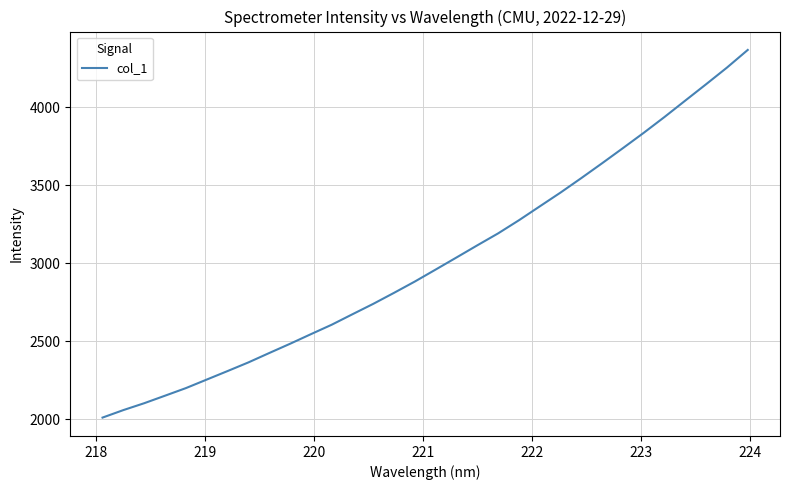

What is the maximum value shown in the chart?

4368.7